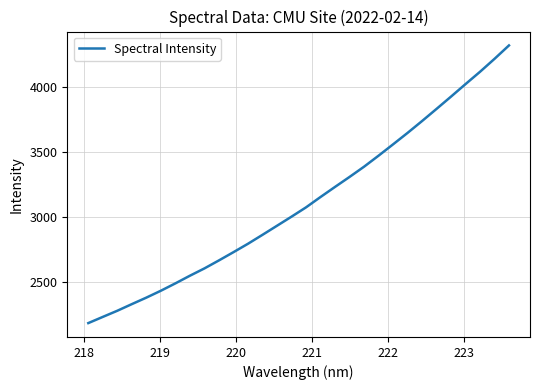

Is this an area chart (filled region under the line)?

No